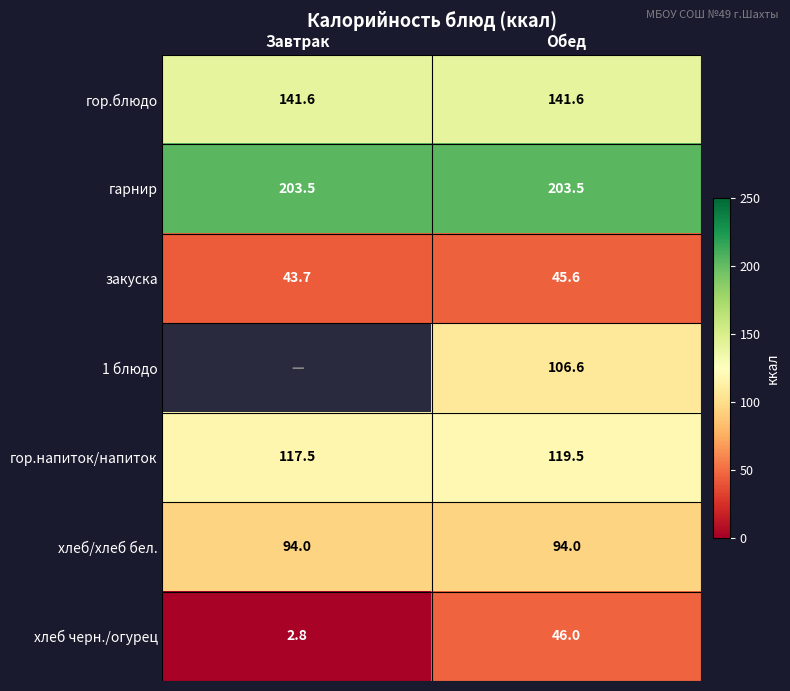

What is the difference between the highest and lowest values at Обед?

157.9